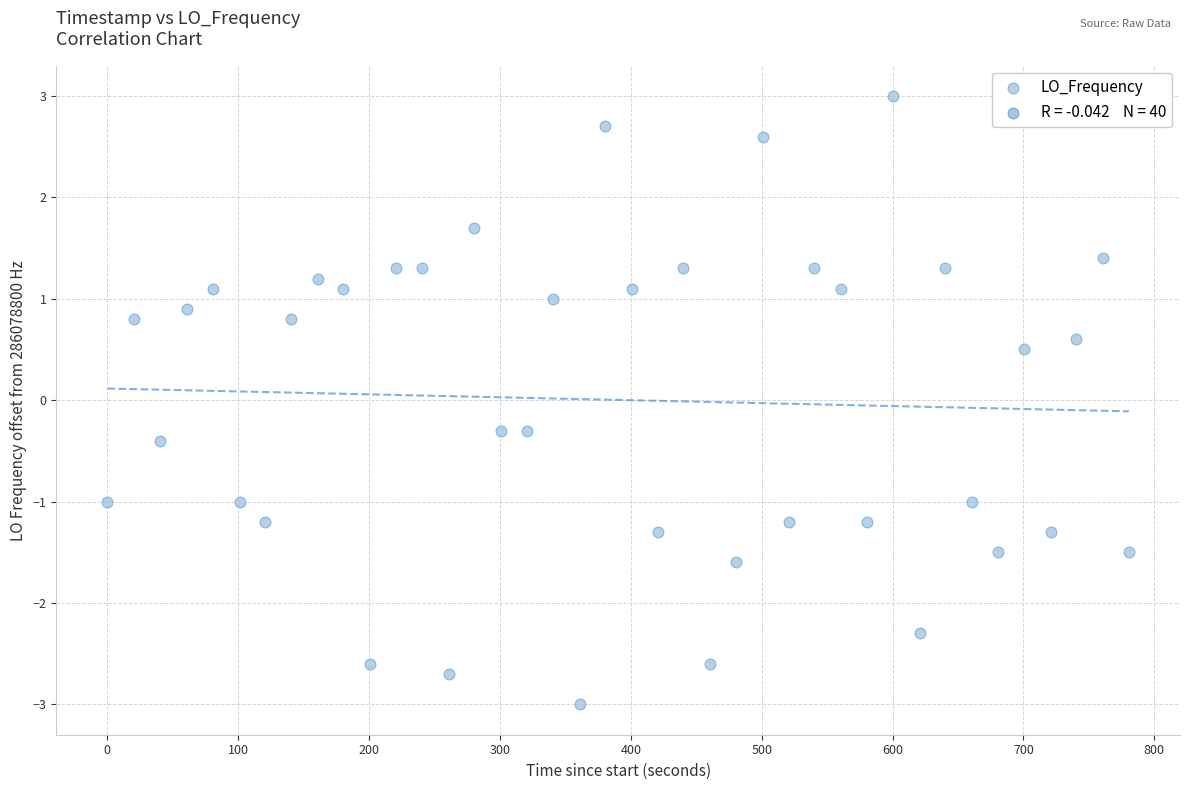

What is the range of X values (max minus min)?

780.6